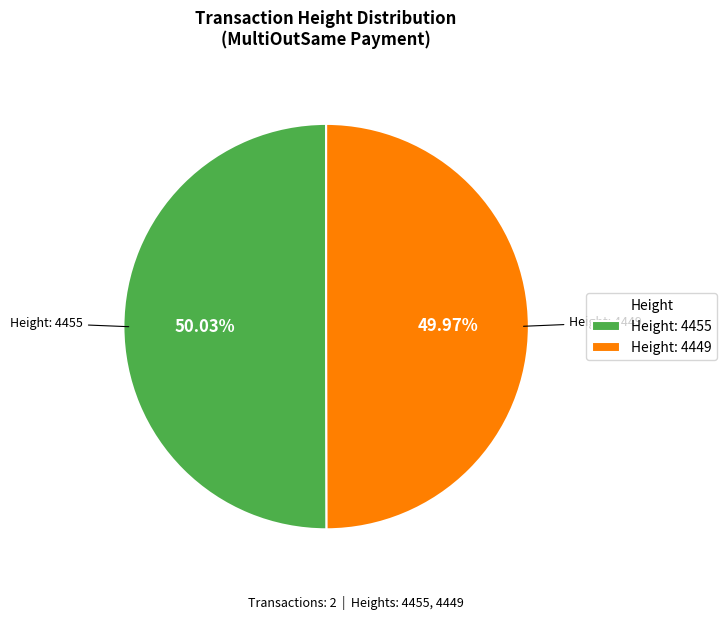

What is the ratio of the value at Height: 4449 to the value at Height: 4455?

1.0